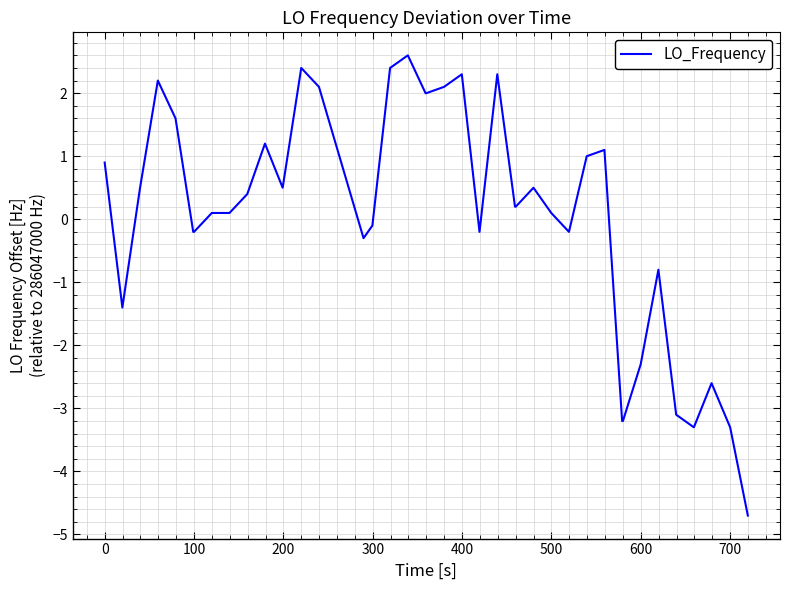

What is the minimum value shown in the chart?

-4.7